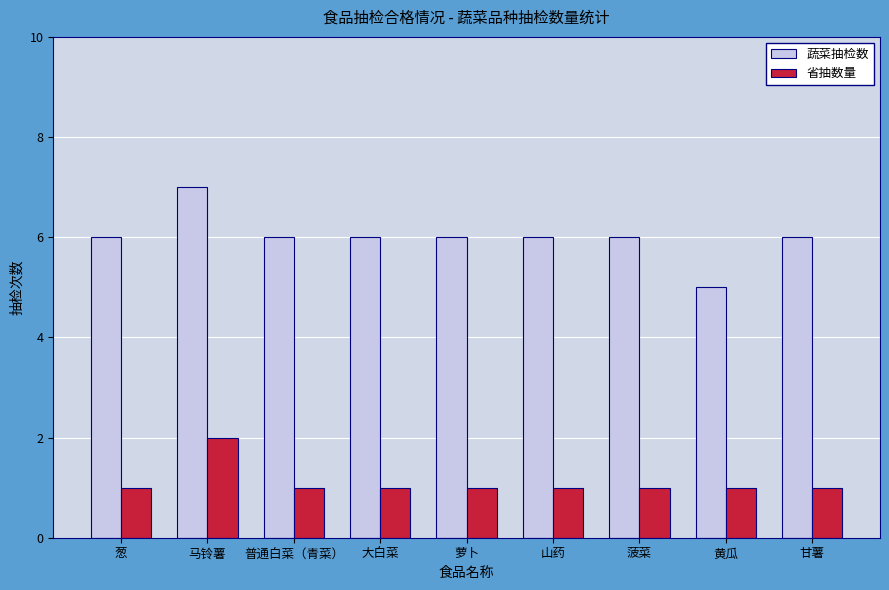

Is the value of 蔬菜抽检数 at 葱 greater than the value of 省抽数量 at 葱?

Yes